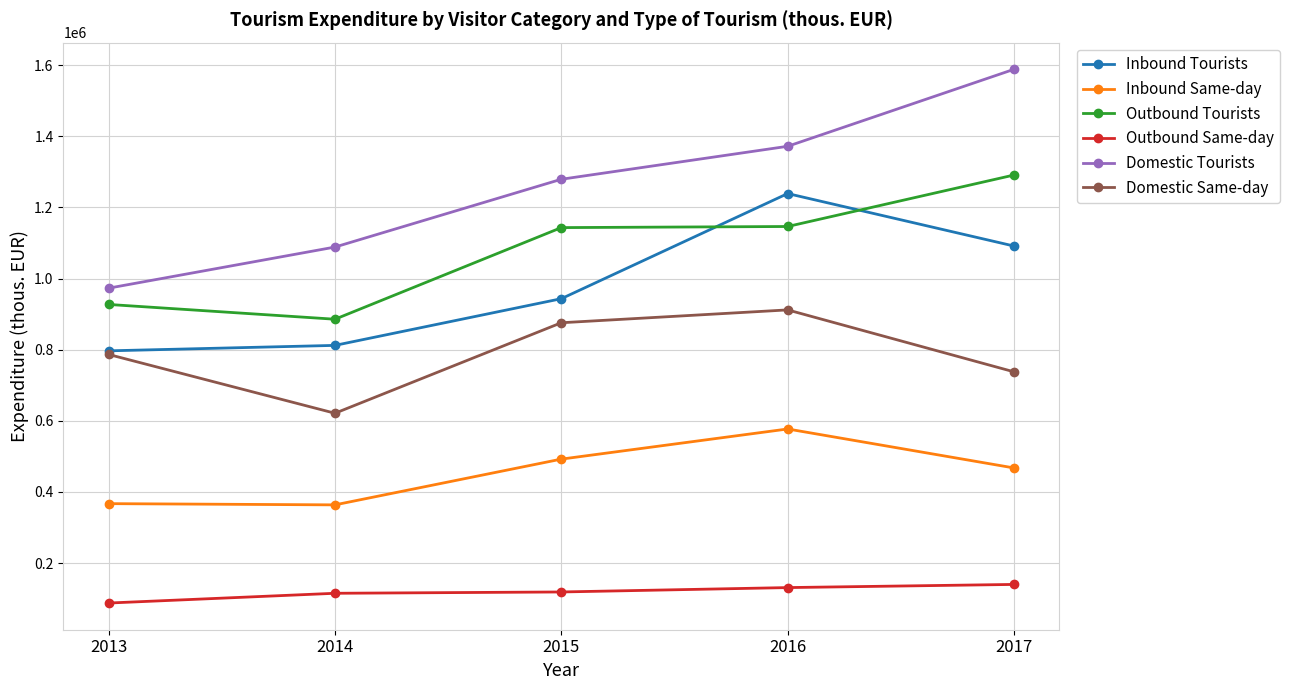

What is the approximate value of Domestic Tourists at 2014?

1088594